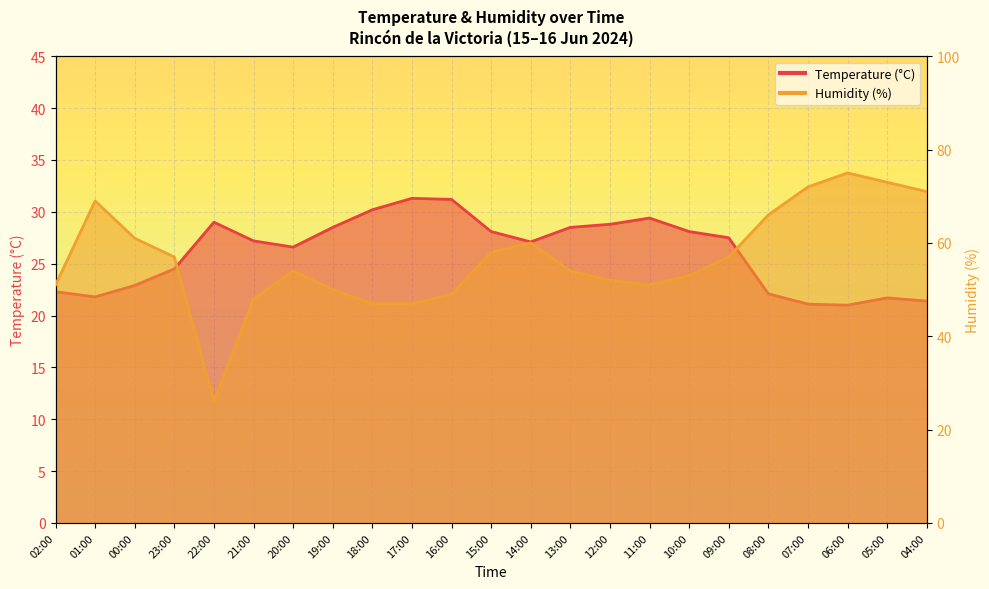

At which label is Temperature (°C) closest to 26?

20:00